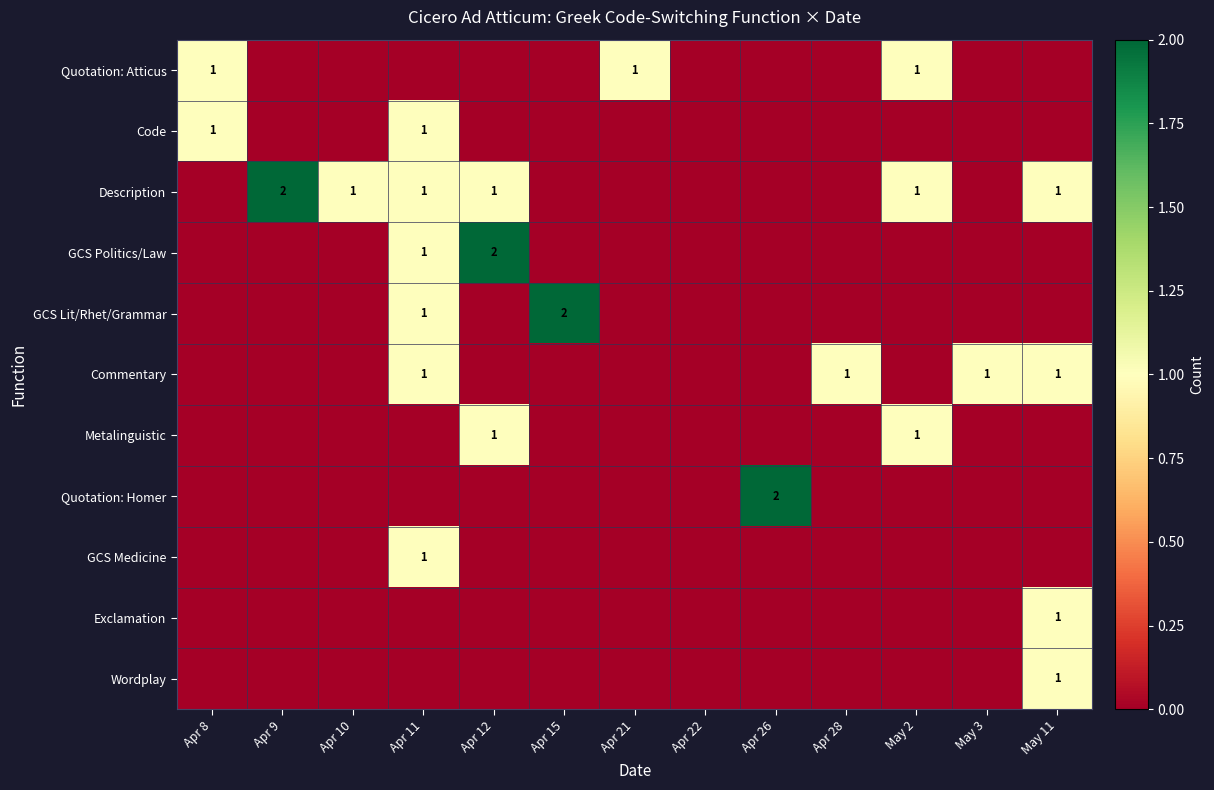

The value of Commentary at May 11 is 0. True or false?

False